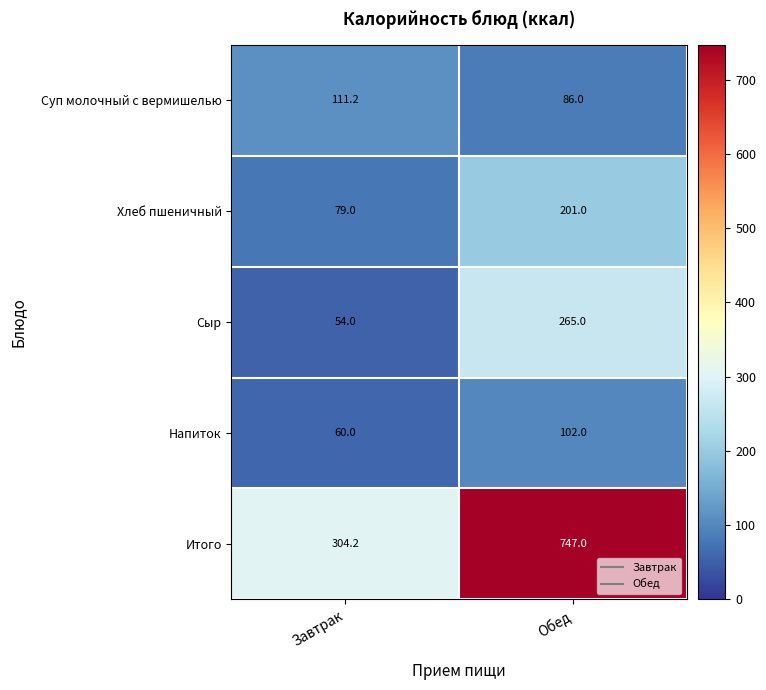

What value does the Суп молочный с вермишелью series have at Завтрак?

111.2